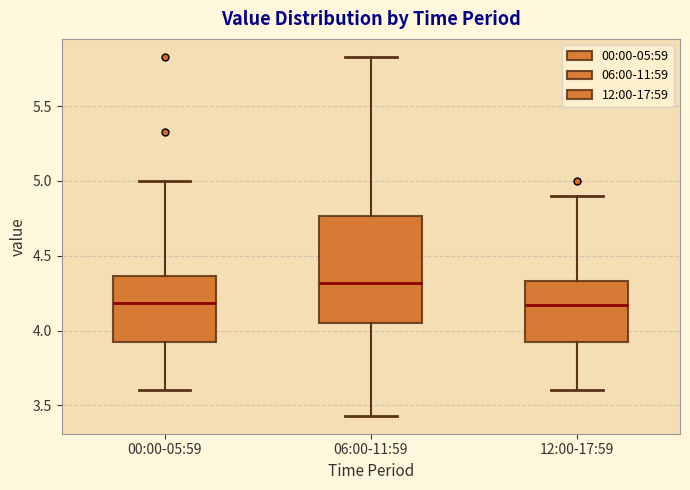

Reading left to right, transcribe this box plot: for each box, give where its median line is, the range the box spans, and where its two whiskers end, as read against the y-axis. The values are not printed on the chart, so give them approximately, as read against the axis.

00:00-05:59: median 4.20, box 3.90 to 4.35, whiskers 3.60 to 5.00
06:00-11:59: median 4.30, box 4.05 to 4.75, whiskers 3.45 to 5.85
12:00-17:59: median 4.15, box 3.90 to 4.35, whiskers 3.60 to 4.90